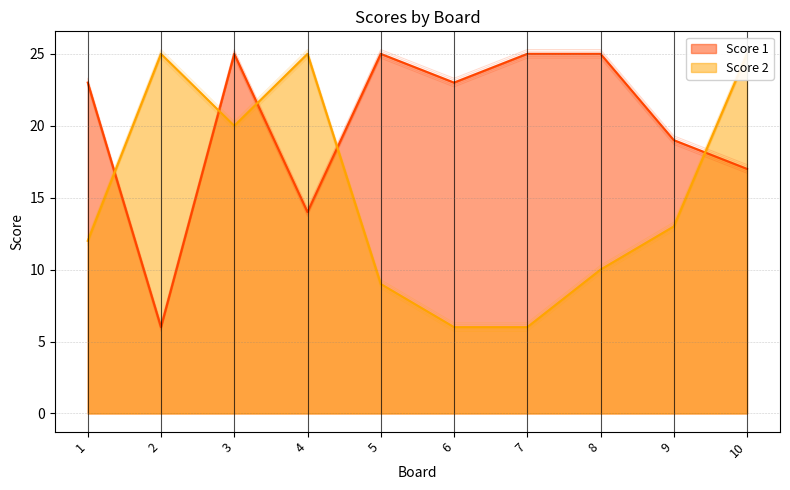

At how many categories does at least one series exceed 6?

10